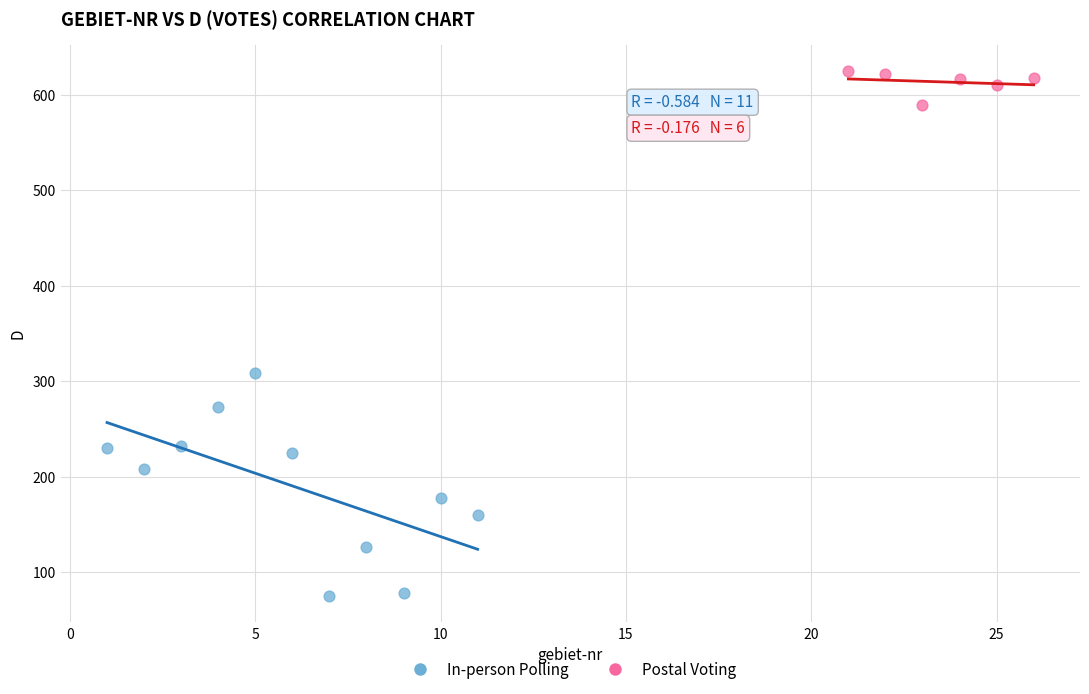

Which series reaches the maximum Y coordinate?

Postal Voting